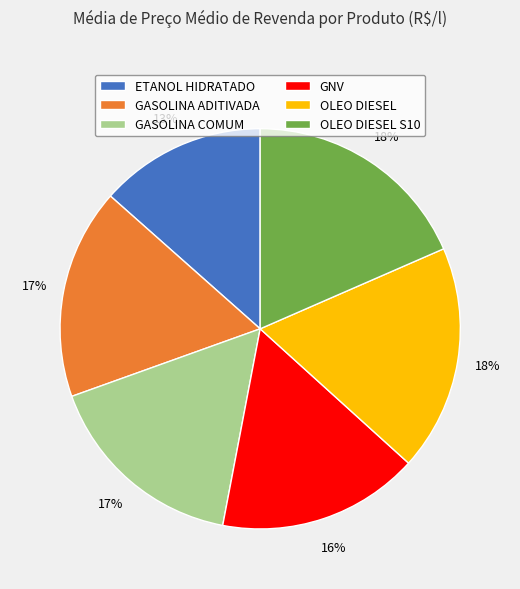

To the nearest percent, what portion does OLEO DIESEL represent?

18%